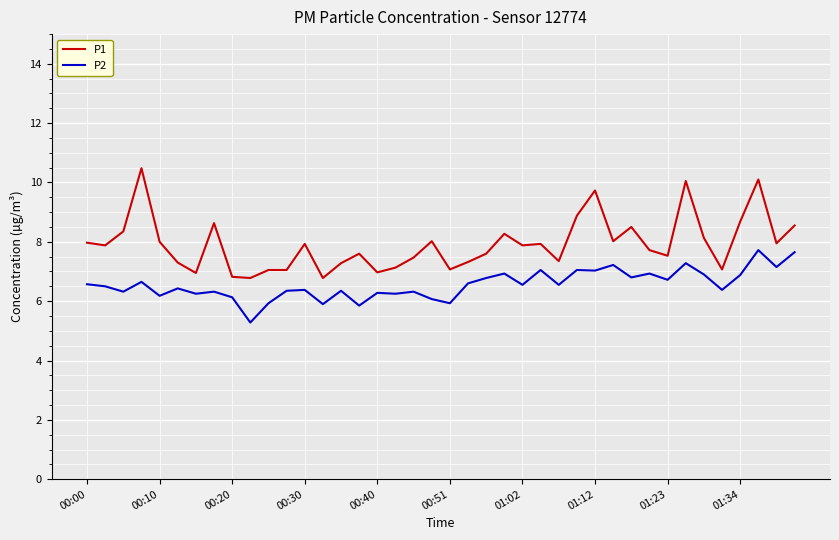

True or false: P2 and P1 intersect in this chart.

False